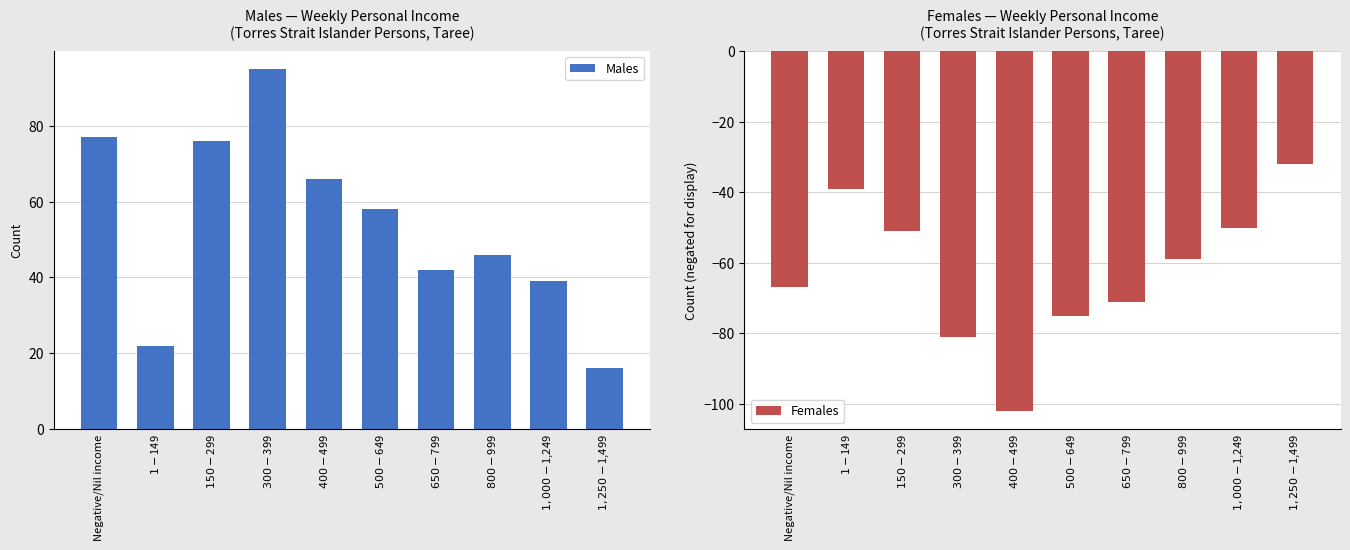

Does the chart contain stacked bars?

No